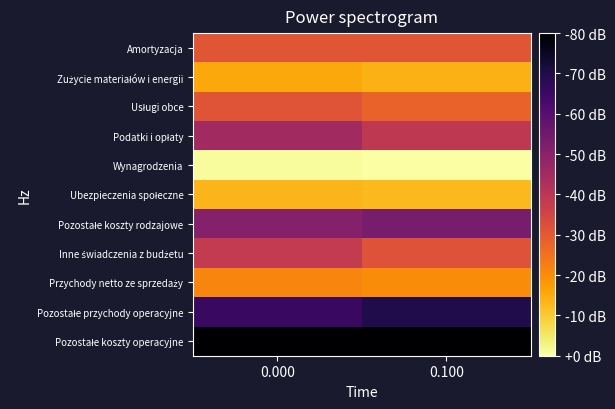

List the series in order of their peak value, highest first.

Wynagrodzenia, Ubezpieczenia społeczne, Zużycie materiałów i energii, Przychody netto ze sprzedaży, Usługi obce, Amortyzacja, Inne świadczenia z budżetu, Podatki i opłaty, Pozostałe koszty rodzajowe, Pozostałe przychody operacyjne, Pozostałe koszty operacyjne